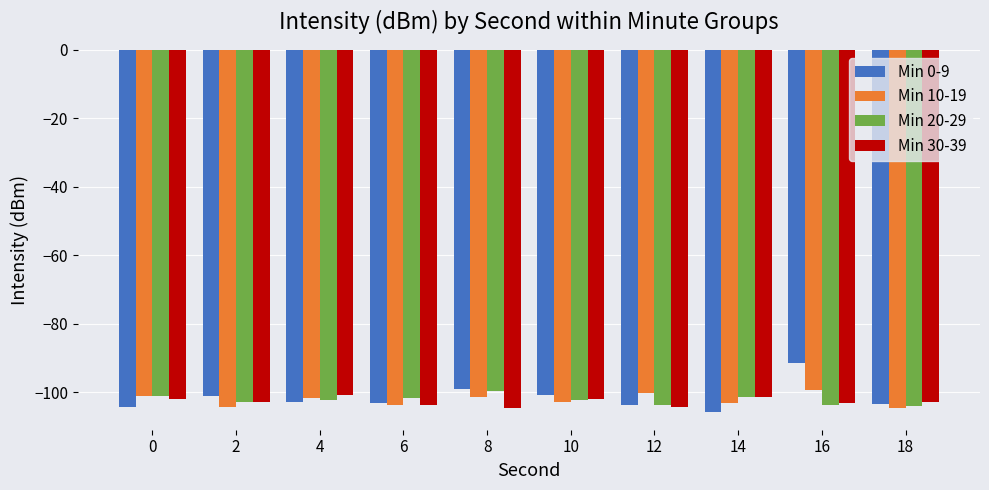

True or false: Min 20-29 has a value of -39.1 at 6.

False